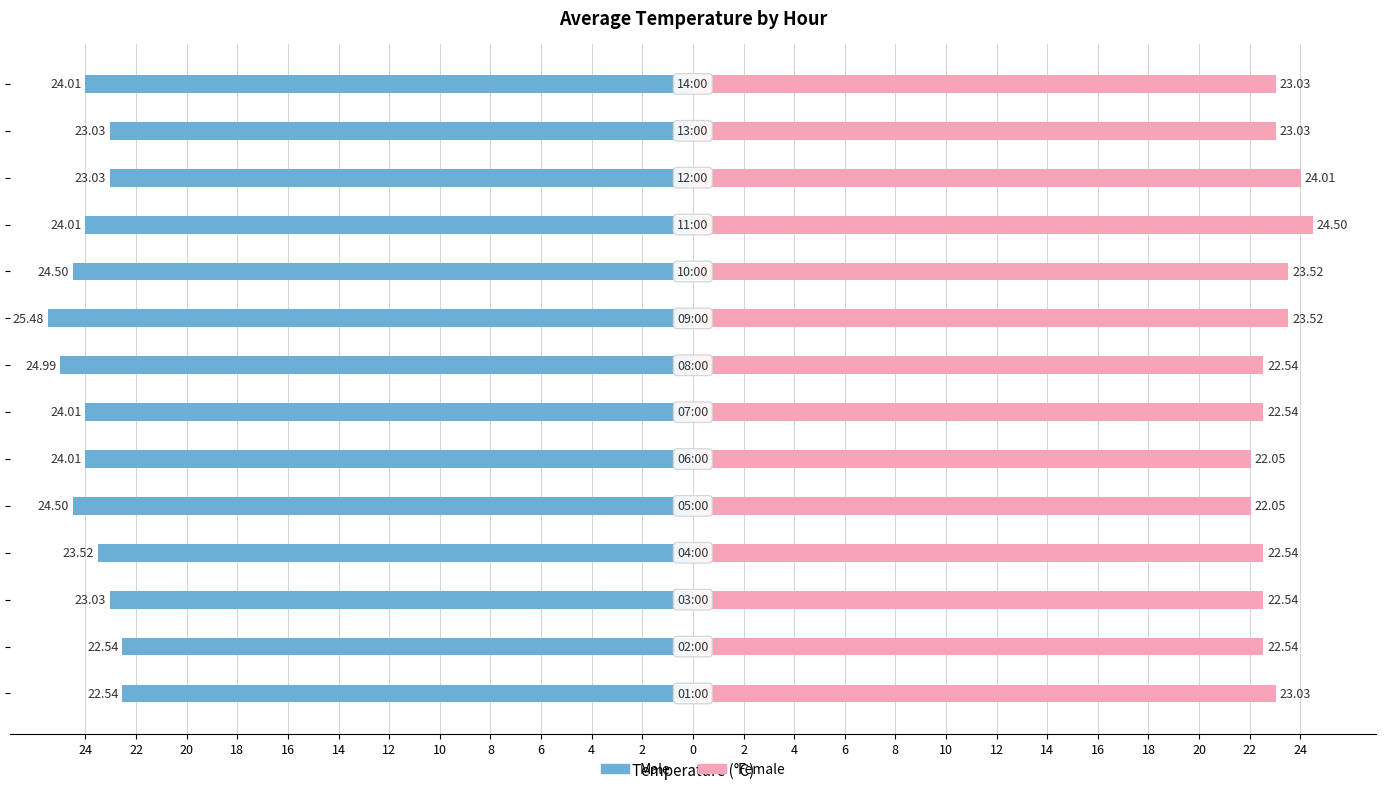

What are all the series names shown in the legend?

Male, Female